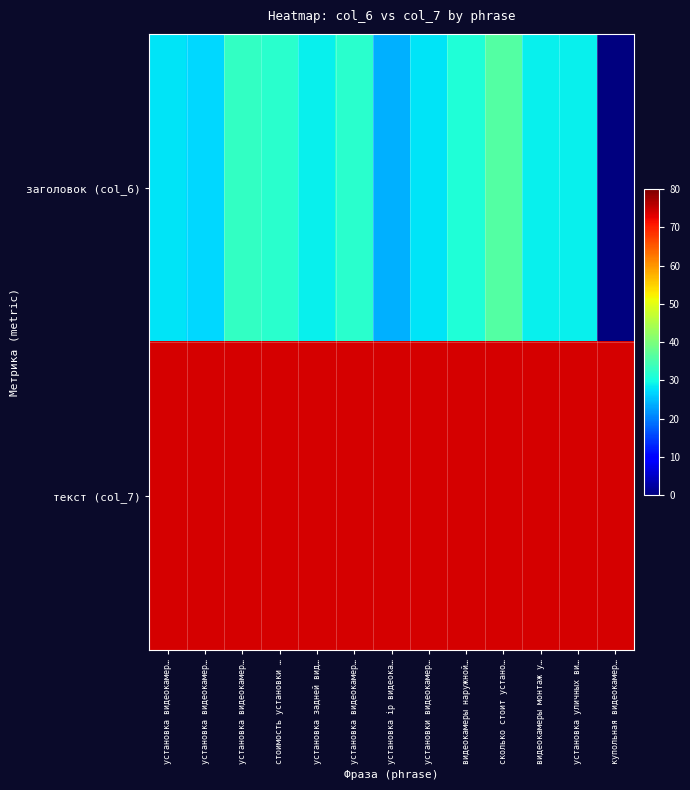

Rank the series at установка ip видеока… from highest to lowest value.

текст (col_7), заголовок (col_6)